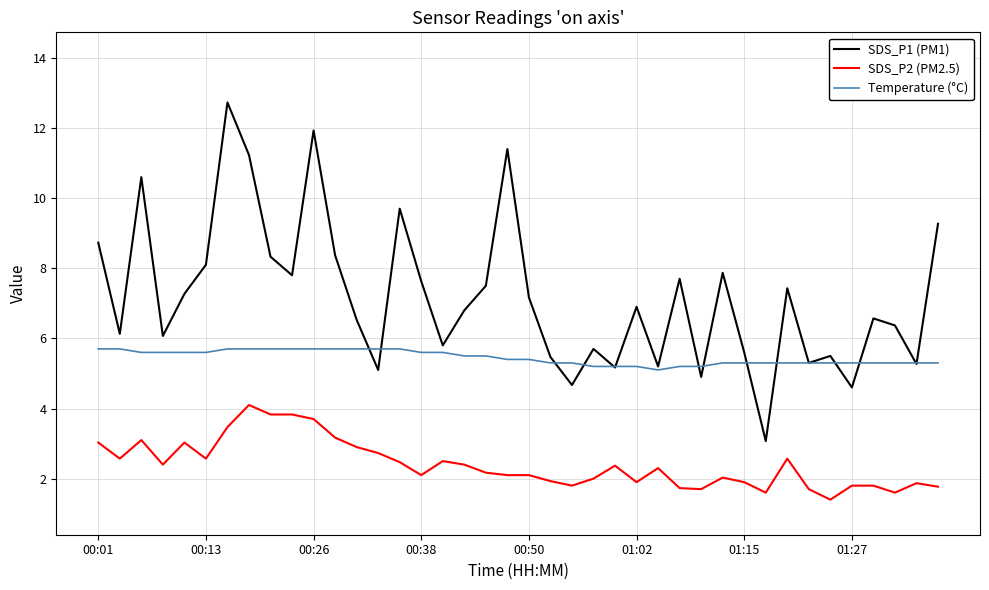

List the series in order of their peak value, lowest first.

SDS_P2 (PM2.5), Temperature (°C), SDS_P1 (PM1)